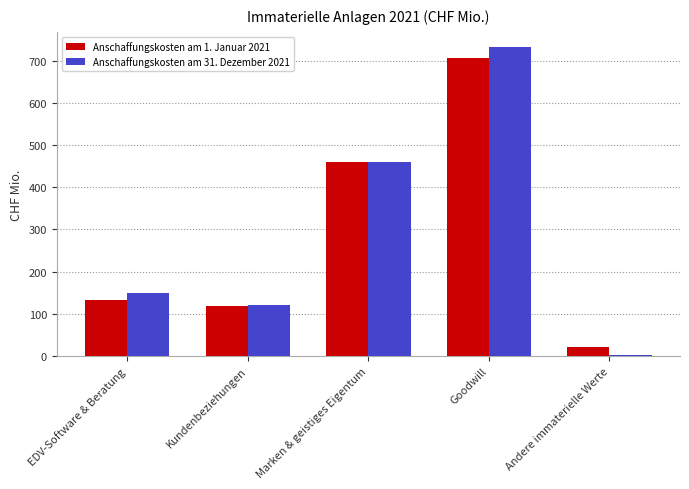

The Anschaffungskosten am 1. Januar 2021 series shows 47.7 at EDV-Software & Beratung. True or false?

False